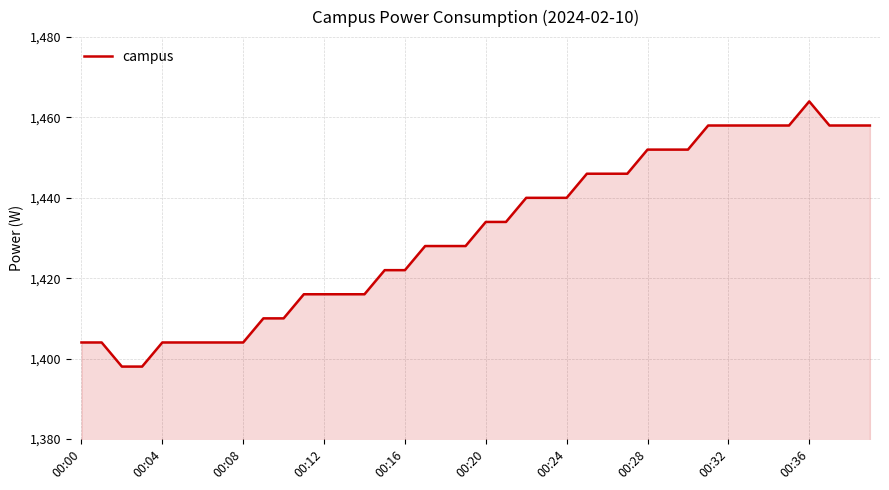

How many lines are shown in the chart?

1